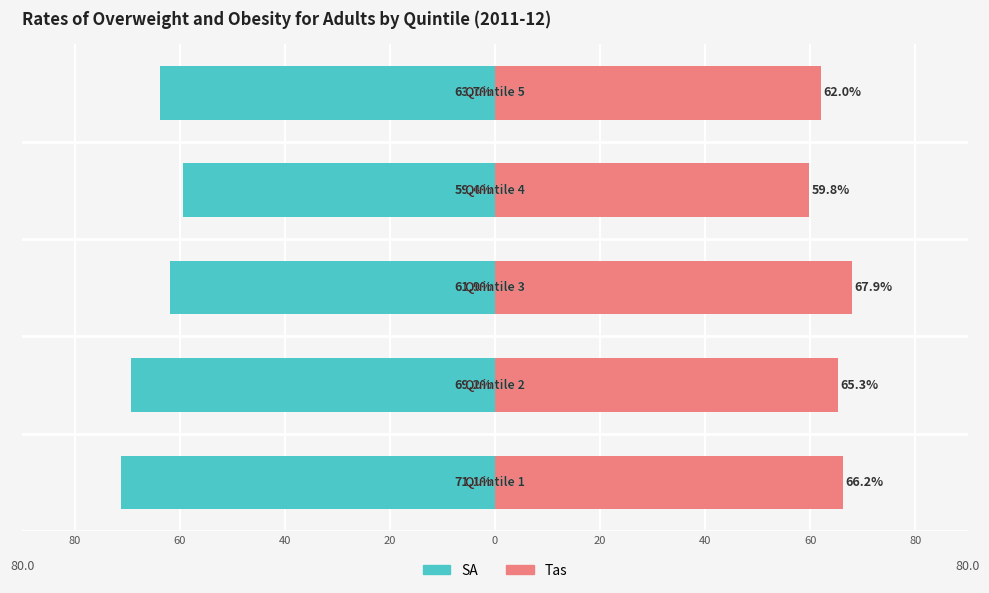

Are the bars grouped side by side (vs. stacked)?

Yes